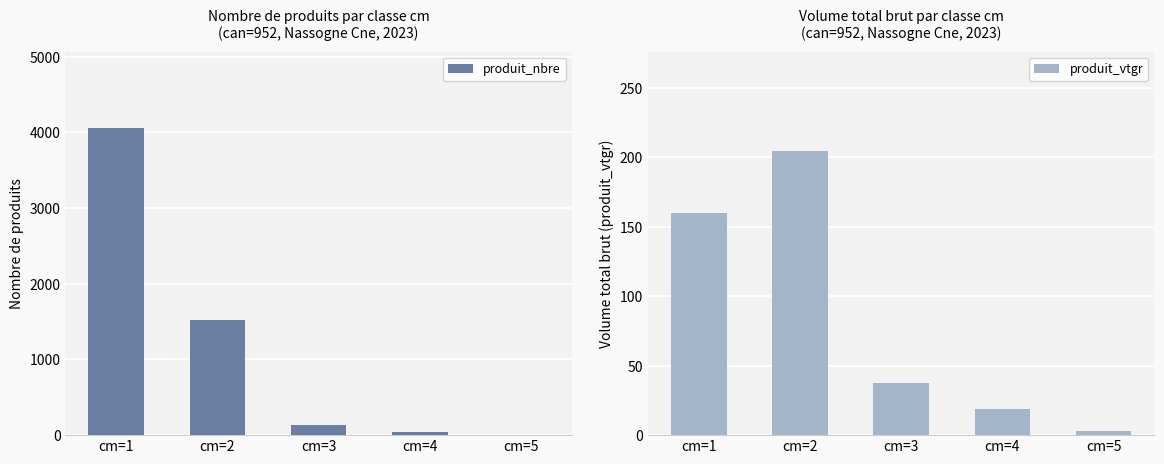

What is the value of the produit_nbre bar at the 4th from the left?

40.0